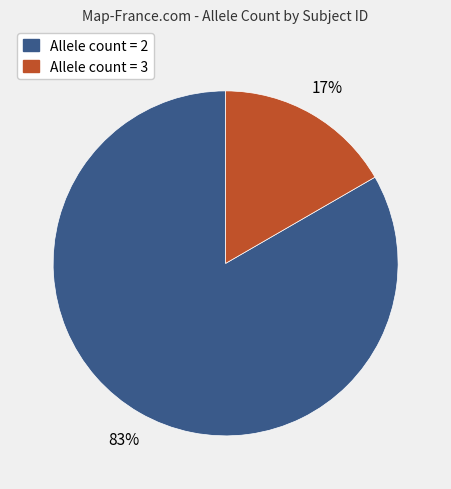

Does any single category account for the majority?

Yes